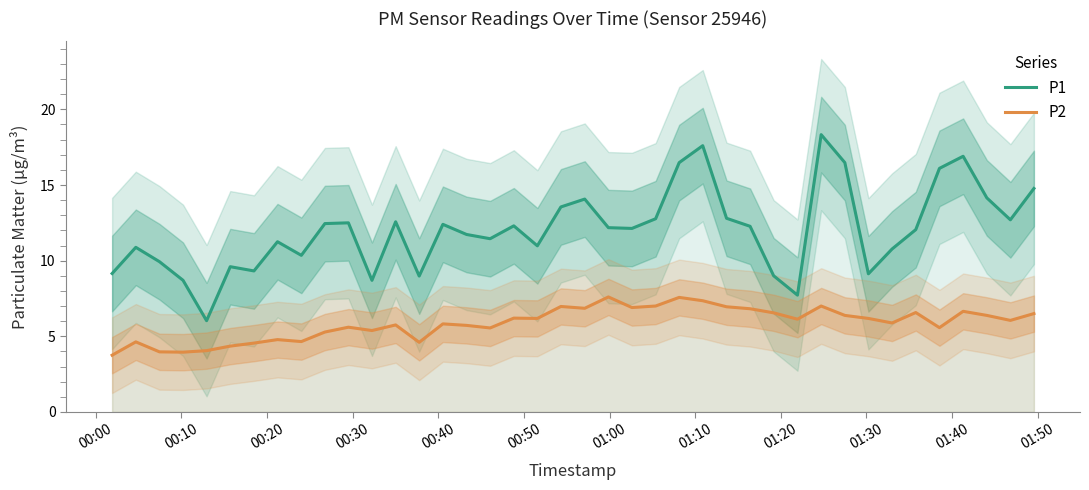

True or false: P1 and P2 intersect in this chart.

False